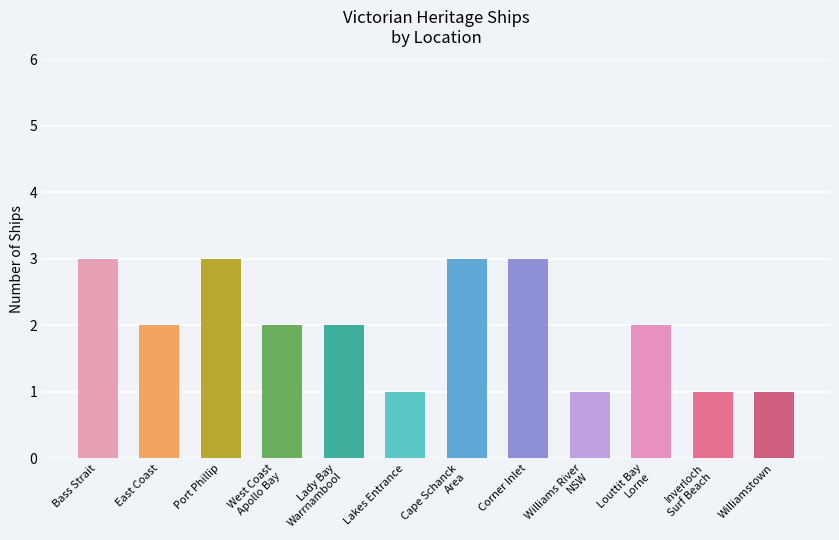

The chart shows a value of 2 at Lakes Entrance. True or false?

False